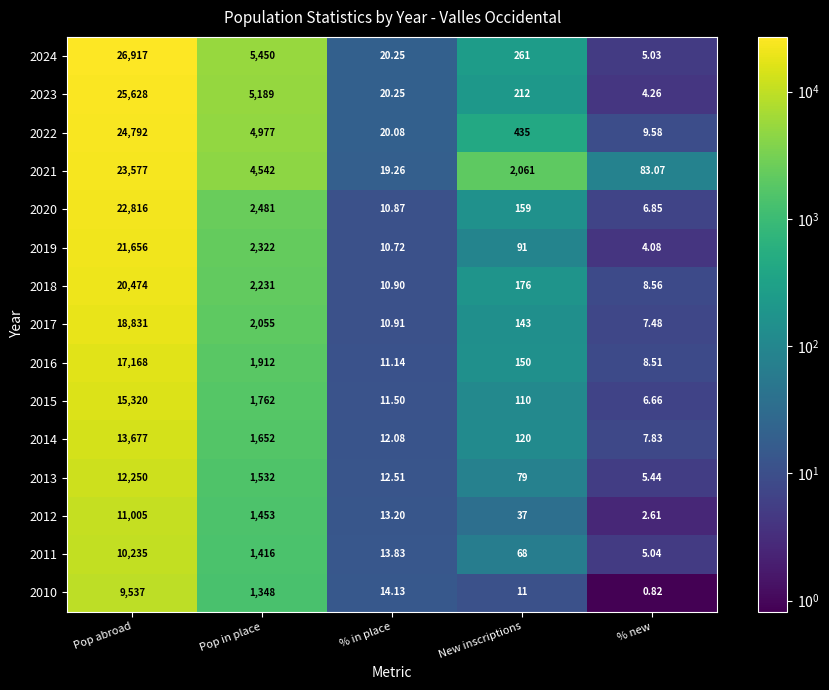

List the labels in order of 2017 value, smallest first.

% new, % in place, New inscriptions, Pop in place, Pop abroad